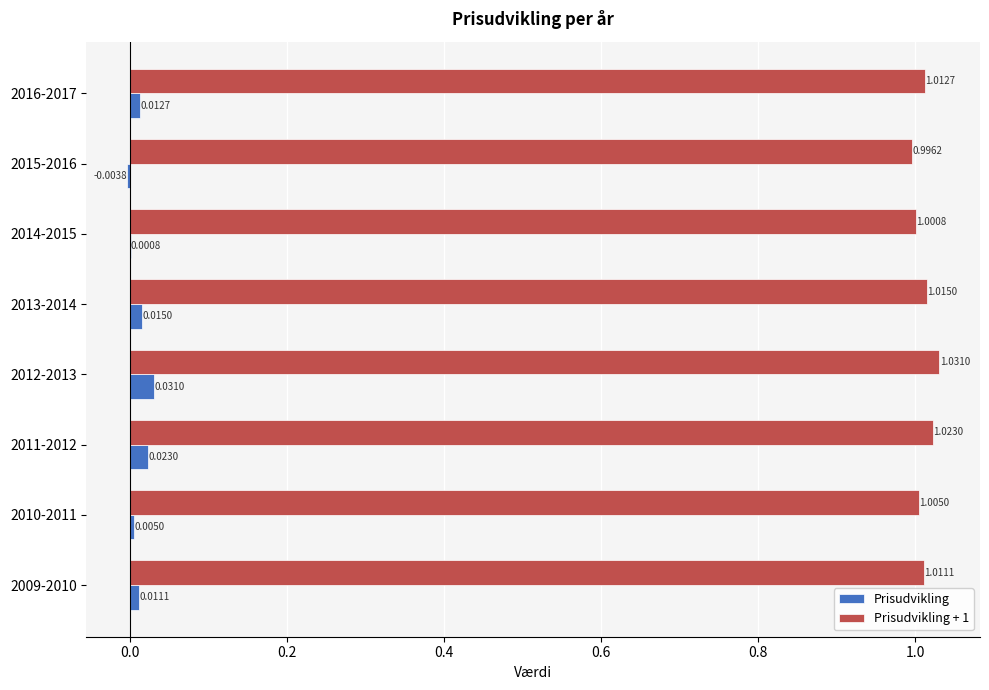

What is the sum of all Prisudvikling + 1 values?

8.1